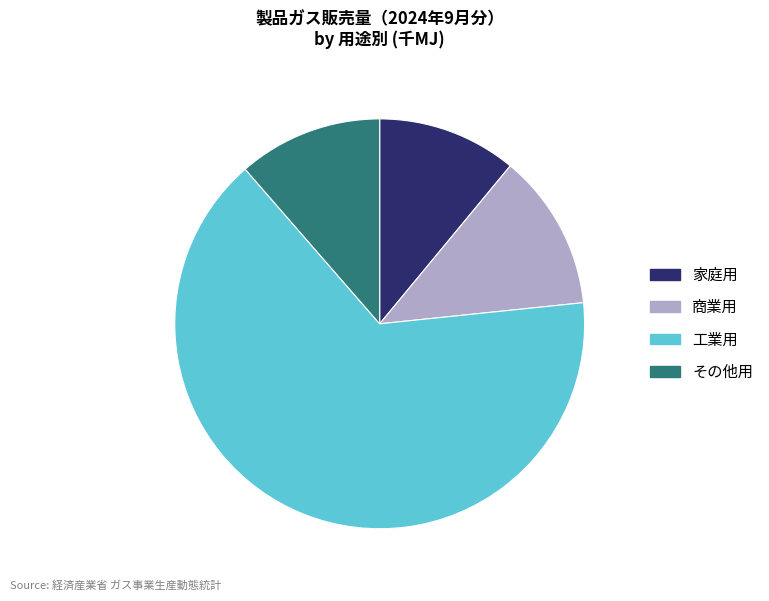

What is the largest slice in the pie chart?

工業用